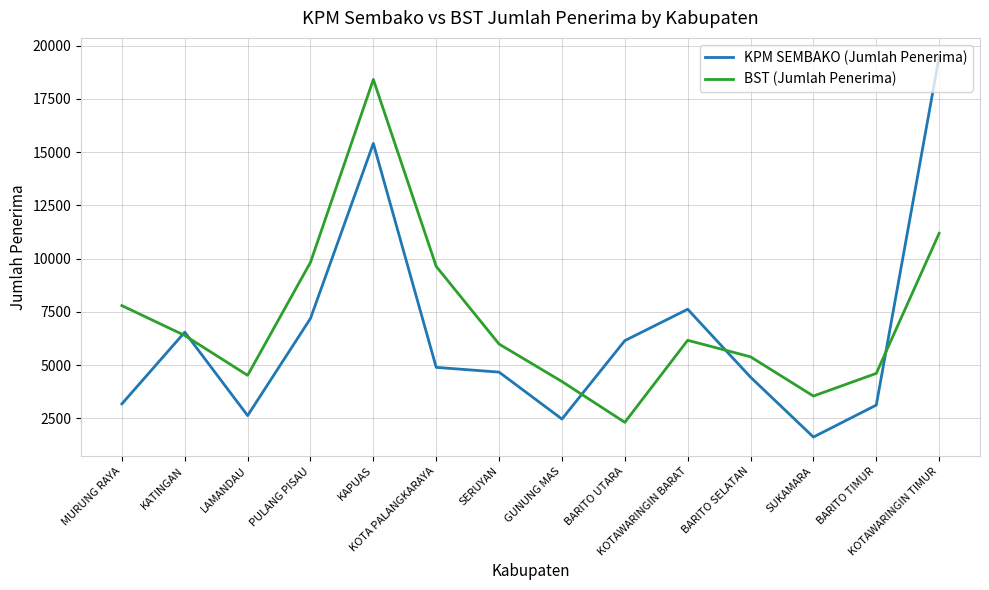

Where does the BST (Jumlah Penerima) series first go above 6165?

MURUNG RAYA